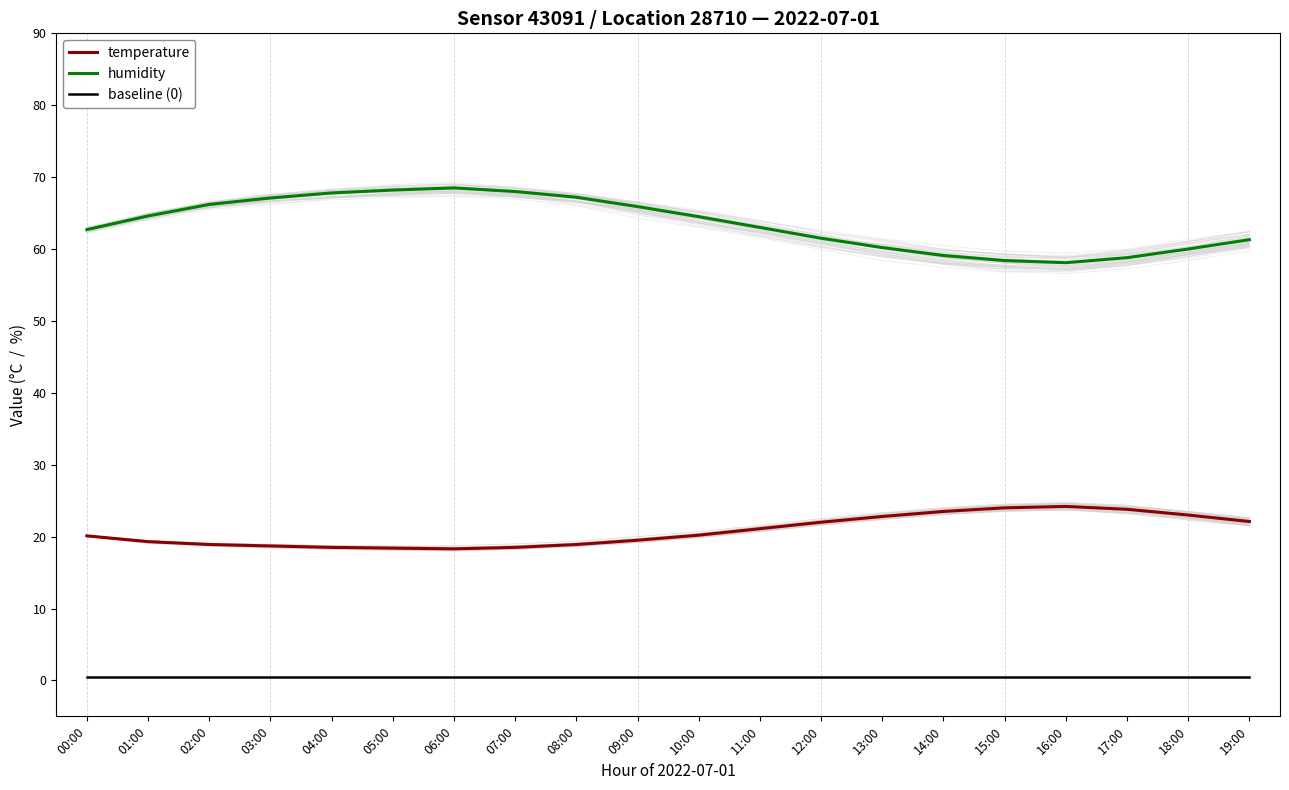

True or false: temperature and humidity intersect in this chart.

False